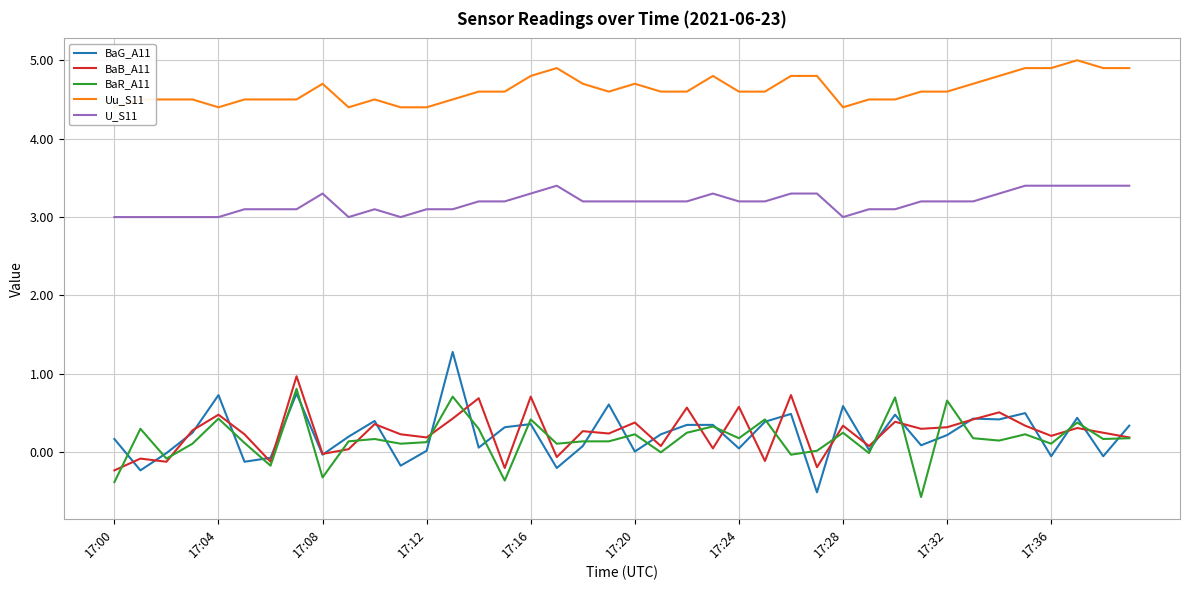

Which series has the largest range (max minus min)?

BaG_A11